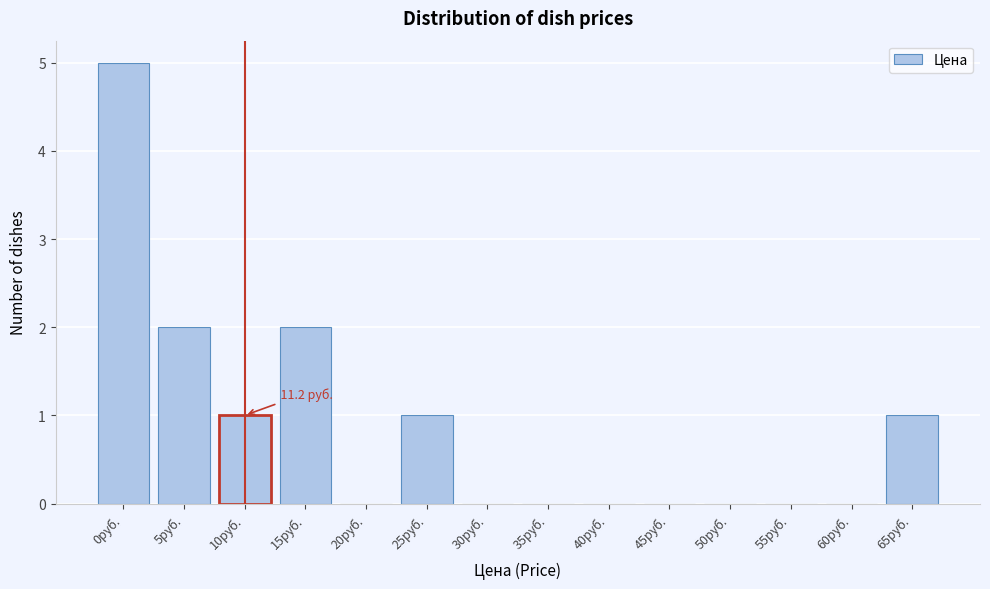

Reading left to right, list all the values displayed in this chart.

0руб.=5	5руб.=2	10руб.=1	15руб.=2	20руб.=0	25руб.=1	30руб.=0	35руб.=0	40руб.=0	45руб.=0	50руб.=0	55руб.=0	60руб.=0	65руб.=1